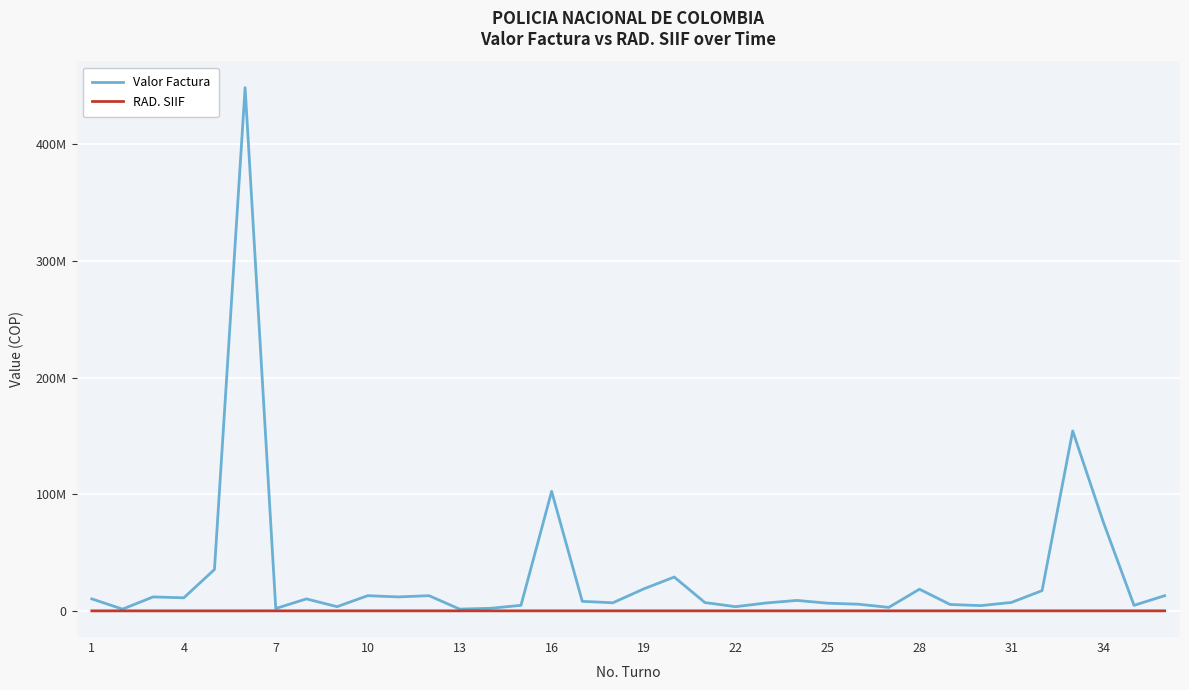

What is the maximum value for Valor Factura?

448662279.7